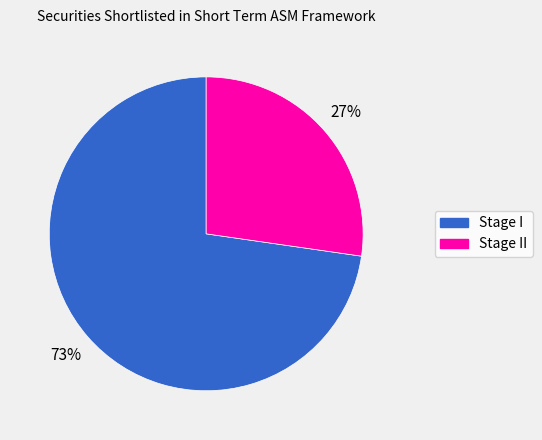

How many segments does this pie chart have?

2